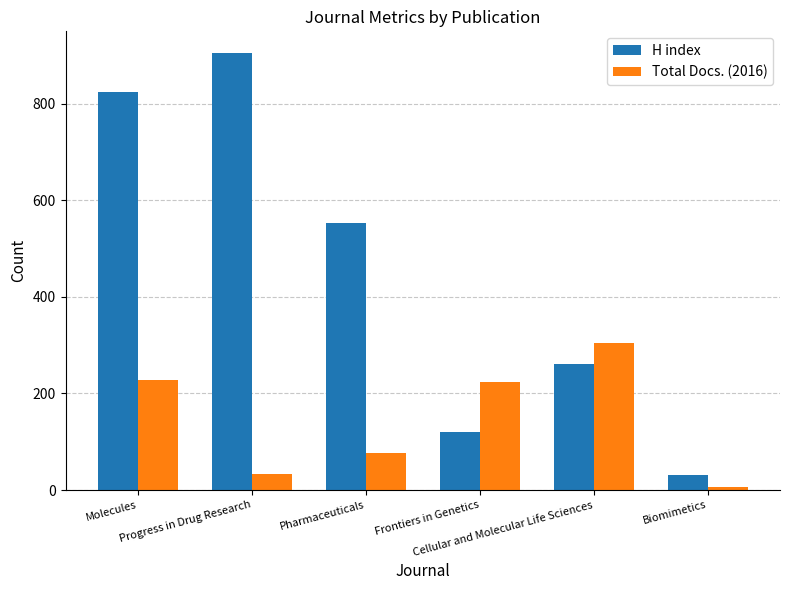

Which series has the widest spread of values?

H index